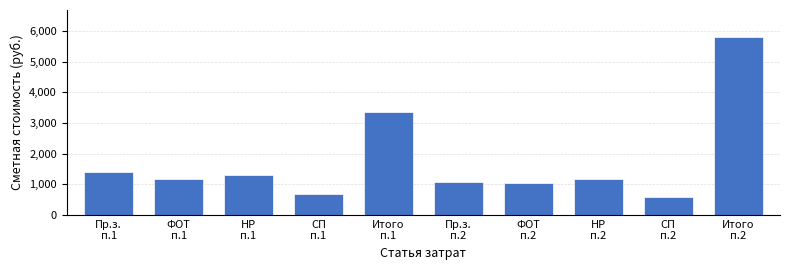

What is the greatest value displayed?

5812.0